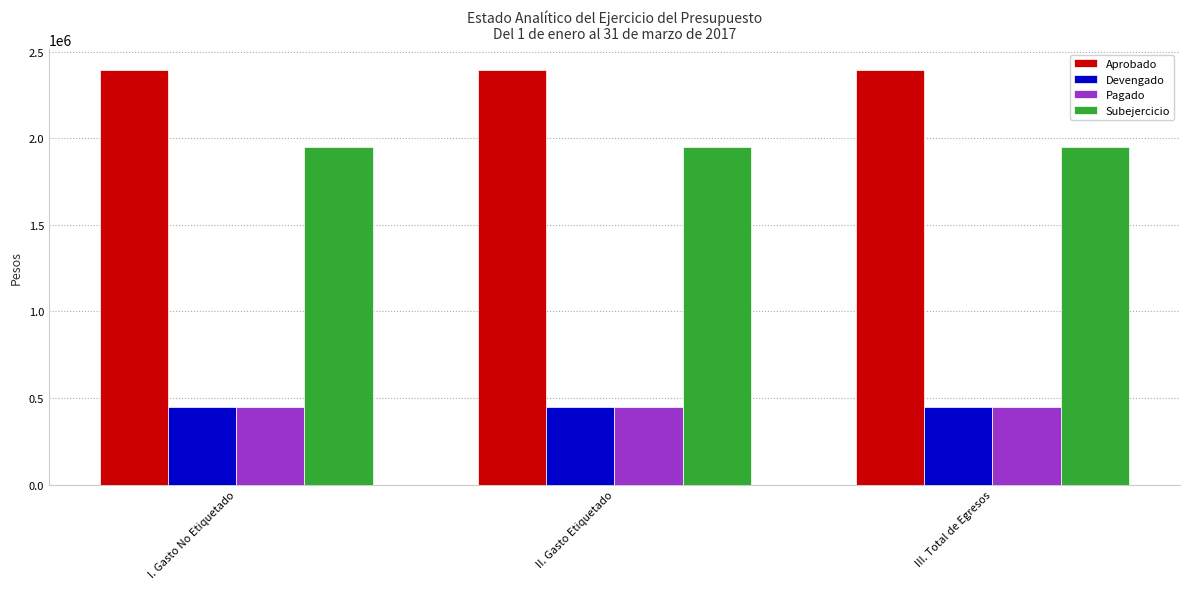

Reading right to left, extract all data points from this chart.

Aprobado: 2395000	2395000	2395000
Devengado: 447441	447441	447441
Pagado: 447441	447441	447441
Subejercicio: 1947559	1947559	1947559